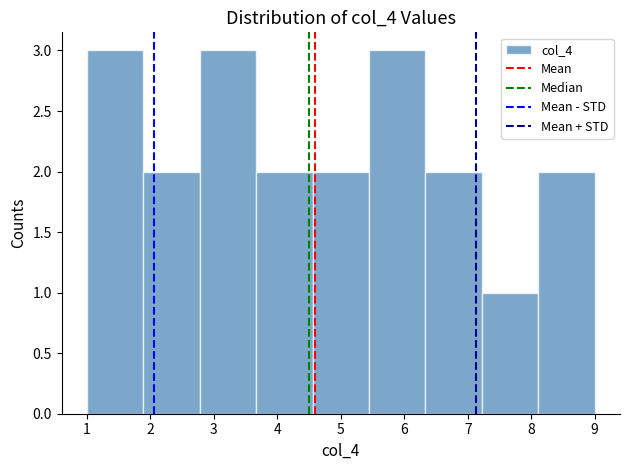

What is the height of the bar covering 2.8 to 3.7 on the x-axis? Neither the bar edges nor the heights are printed on the chart, so give them approximately, as read against the axes.

3